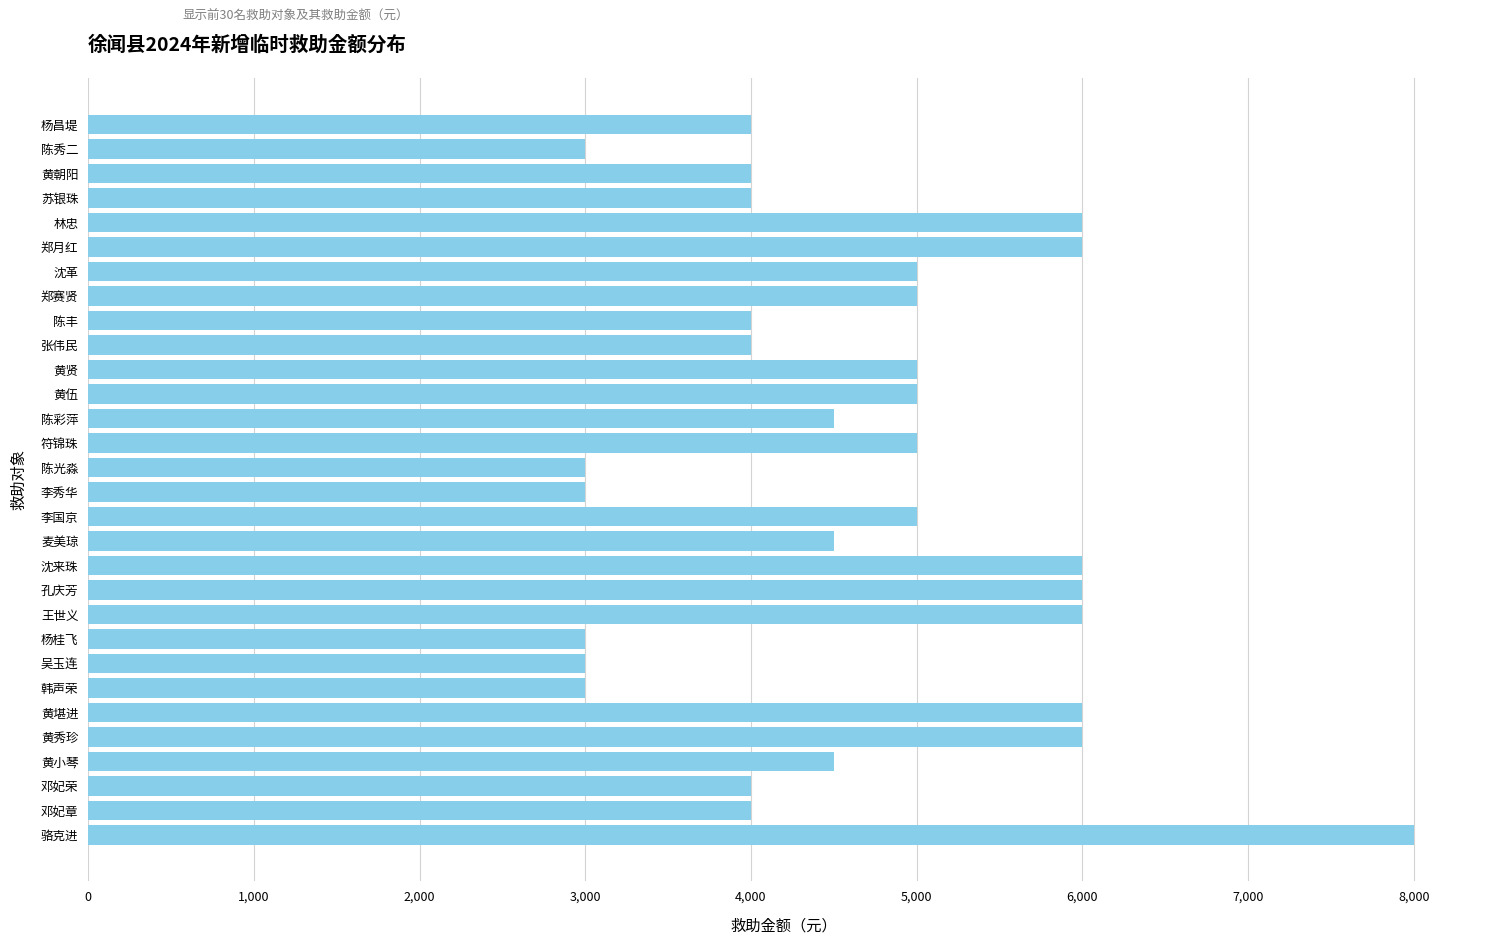

What is the minimum value shown in the chart?

3000